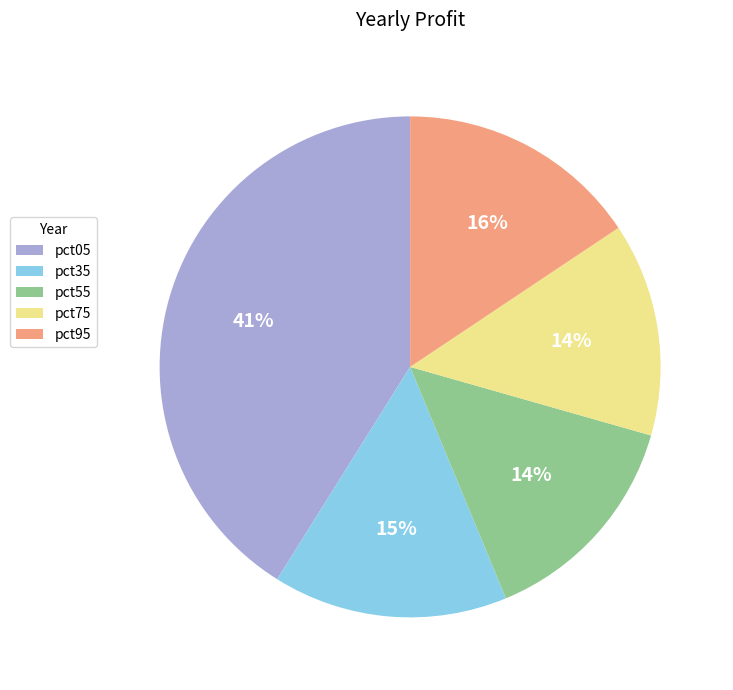

Count the number of slices in the pie.

5